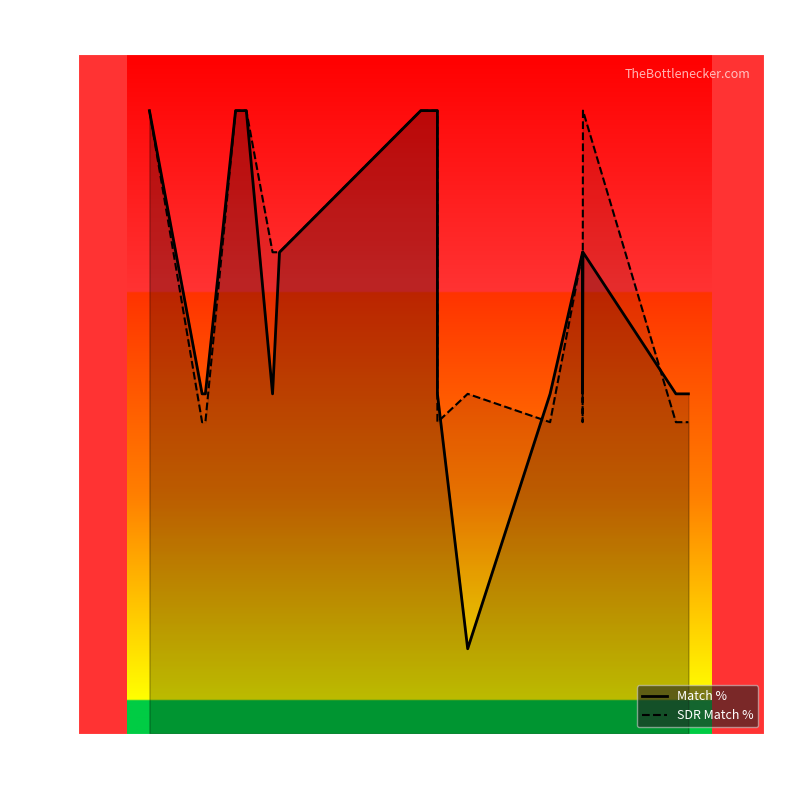

What is the minimum value shown in the chart?

81